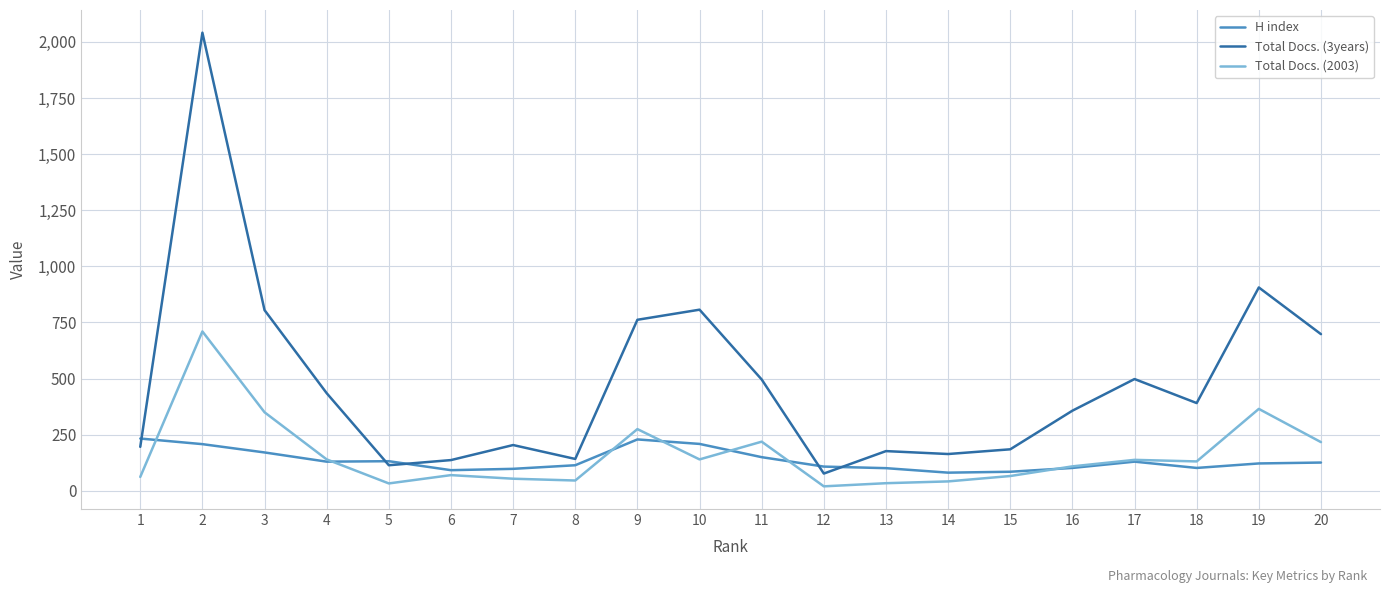

At which category does Total Docs. (2003) reach its first local peak?

2